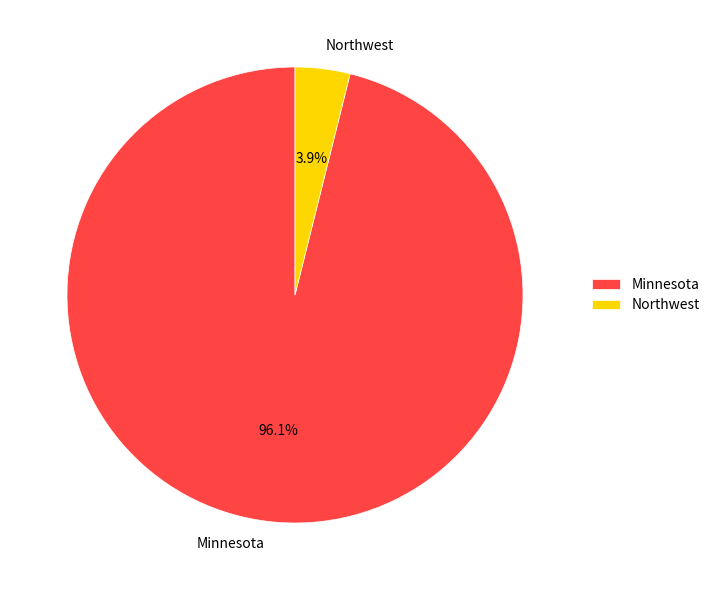

To the nearest percent, what is the combined percentage of Minnesota and Northwest?

100%